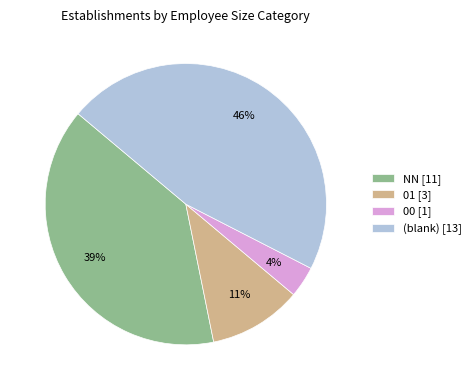

Does any single category account for the majority?

No